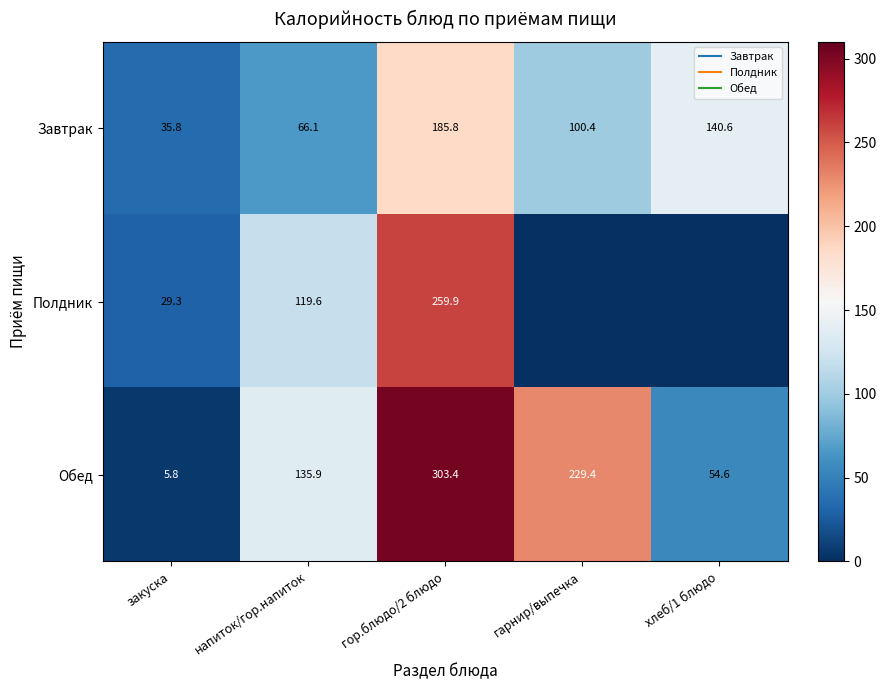

How many values in the Полдник series are below 29?

2